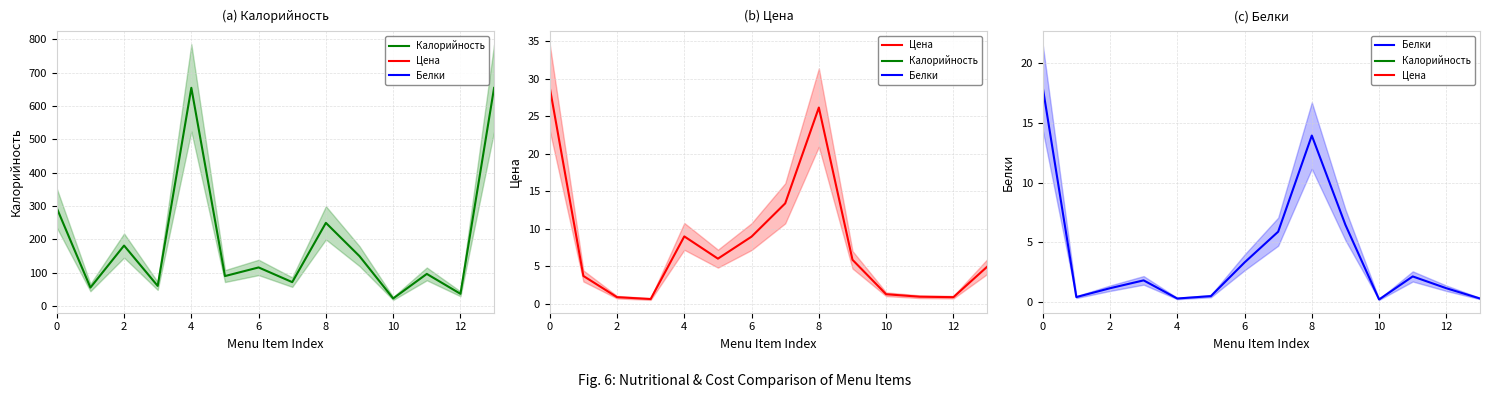

What is the sum of all Цена values?

111.1